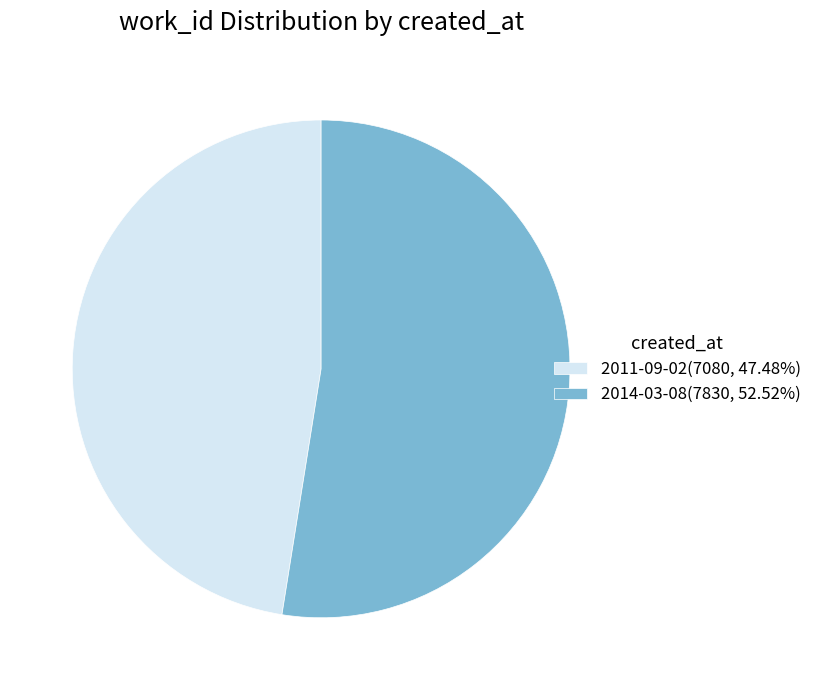

What is the ratio of the value at 2011-09-02 to the value at 2014-03-08?

0.9